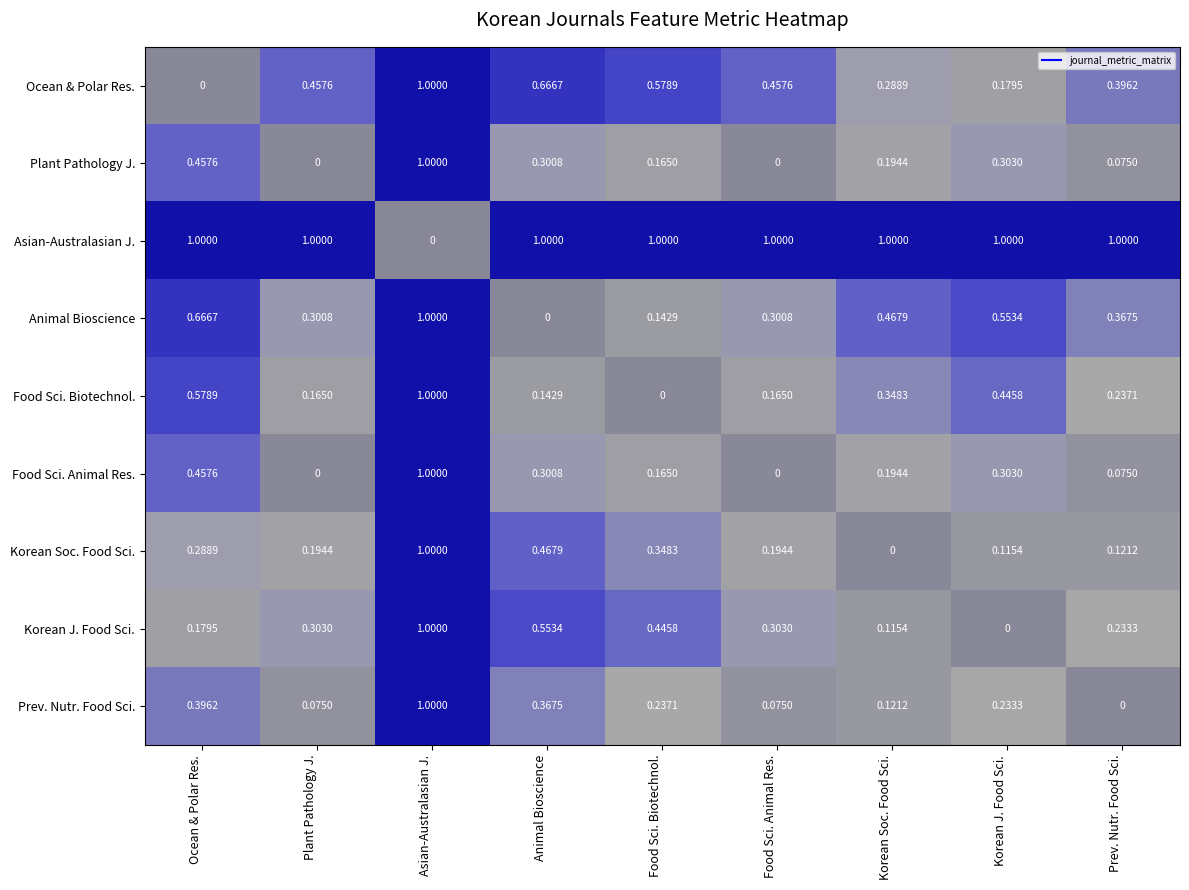

At which label does Food Sci. Biotechnol. reach its minimum?

Food Sci. Biotechnol.